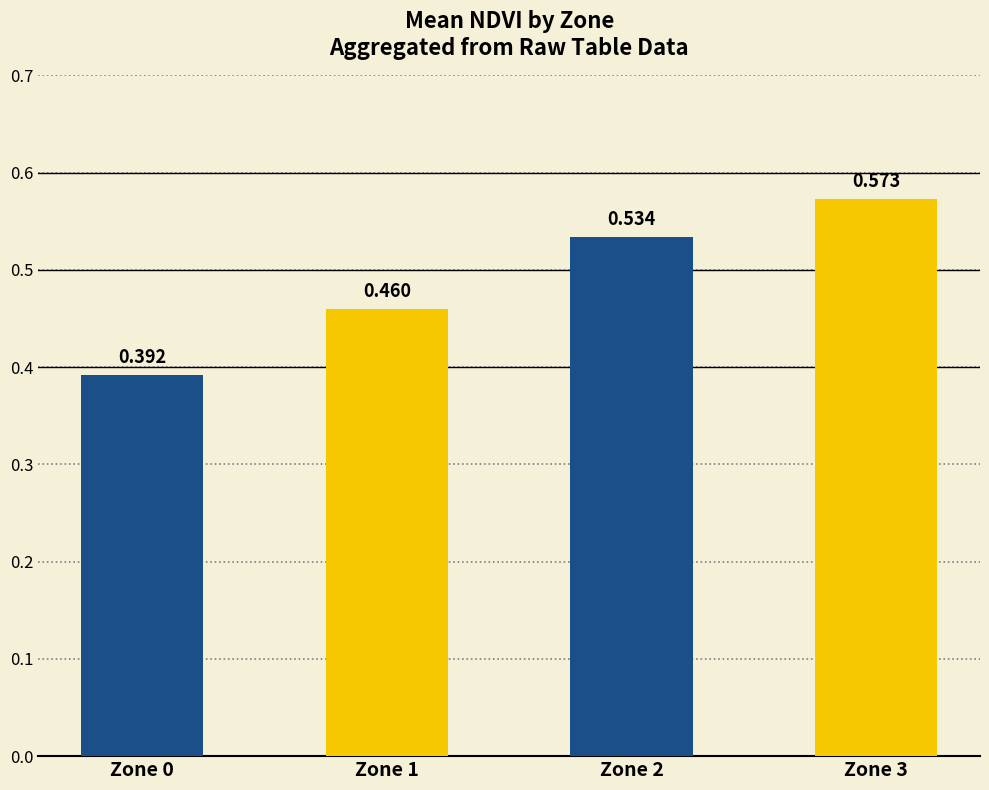

The chart shows a value of 0.1 at Zone 2. True or false?

False